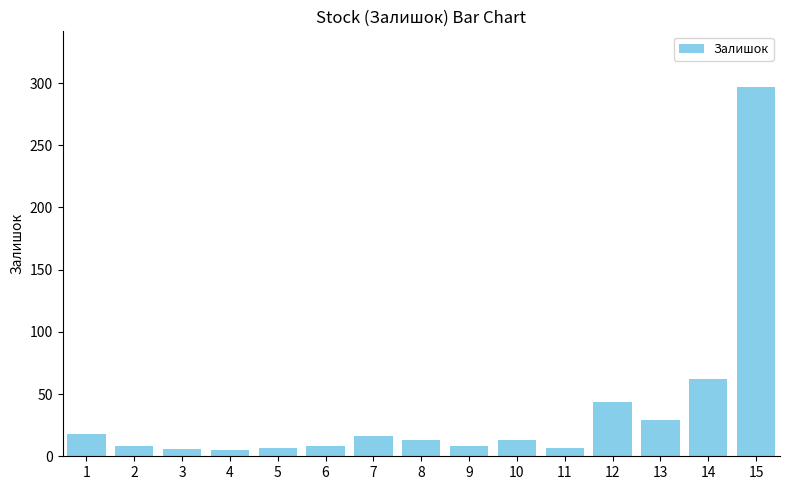

How many distinct data groups are displayed?

1